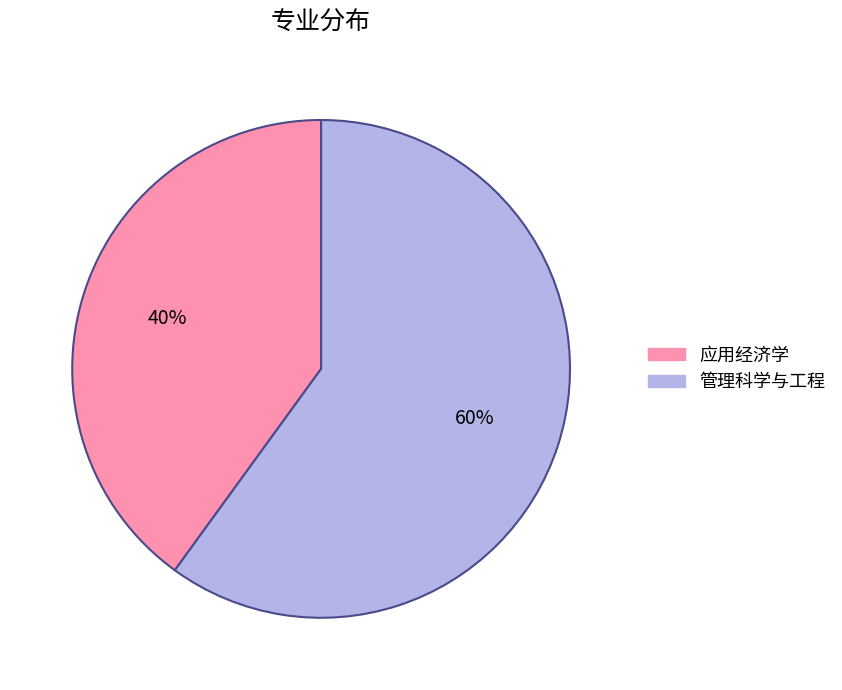

Combined, do 管理科学与工程 and 应用经济学 account for over 50%?

Yes